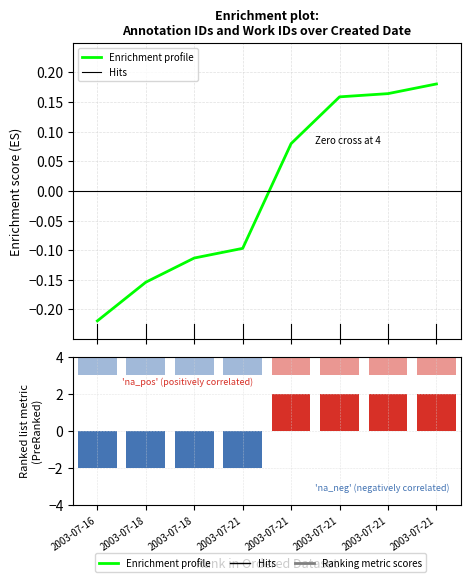

Reading left to right, extract all data points from this chart.

id: 2003-07-16=-0.2	2003-07-18=-0.2	2003-07-18=-0.1	2003-07-21=-0.1	2003-07-21=0.1	2003-07-21=0.2	2003-07-21=0.2	2003-07-21=0.2
work_id: 2003-07-16=-2.0	2003-07-18=-2.0	2003-07-18=-2.0	2003-07-21=-2.0	2003-07-21=2.0	2003-07-21=2.0	2003-07-21=2.0	2003-07-21=2.0